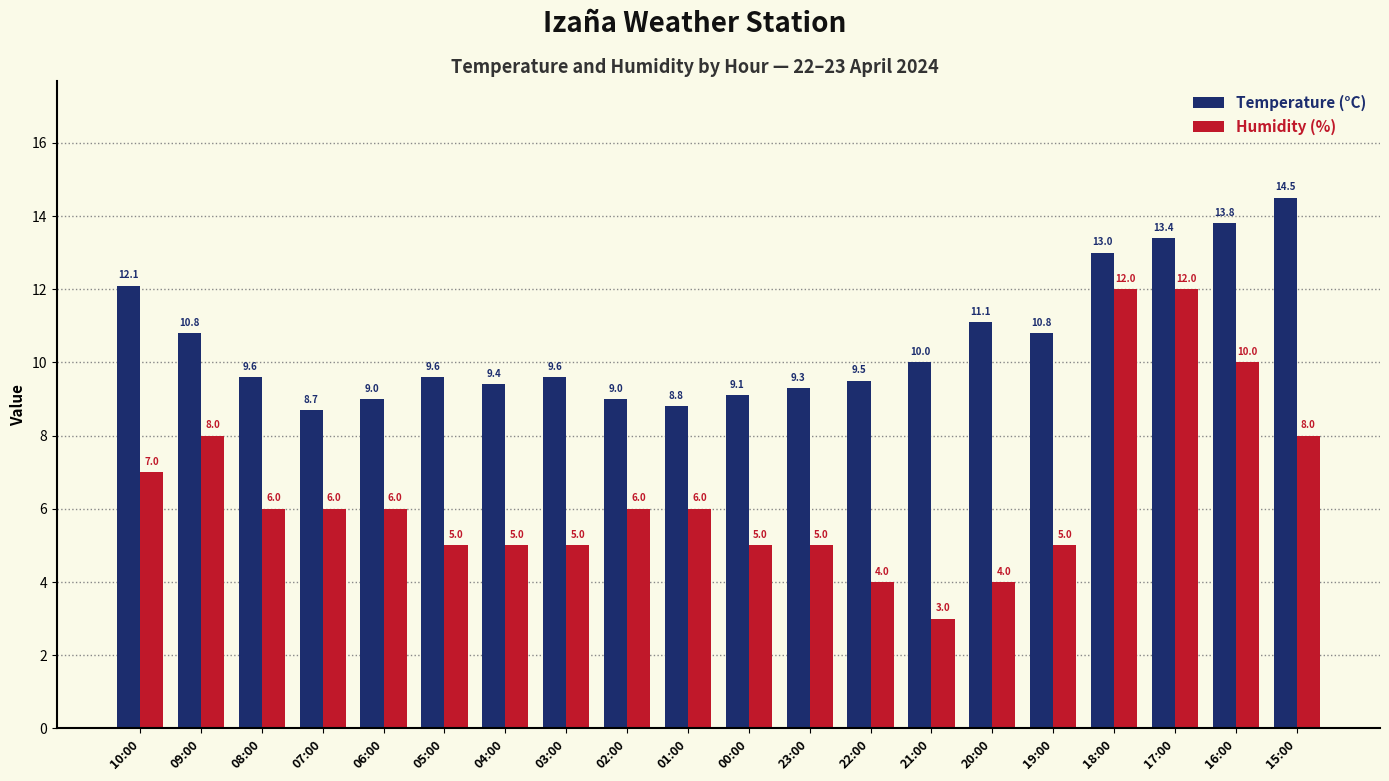

Which series has the largest range (max minus min)?

Humidity (%)